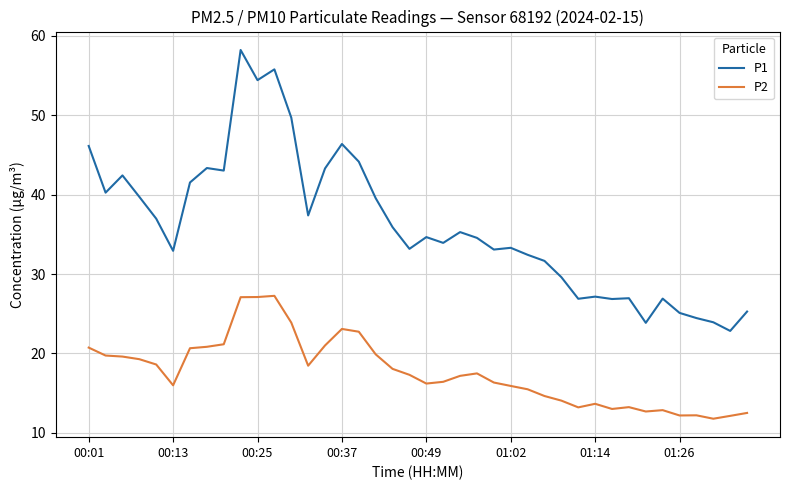

What is the highest value of the P1 series?

58.2